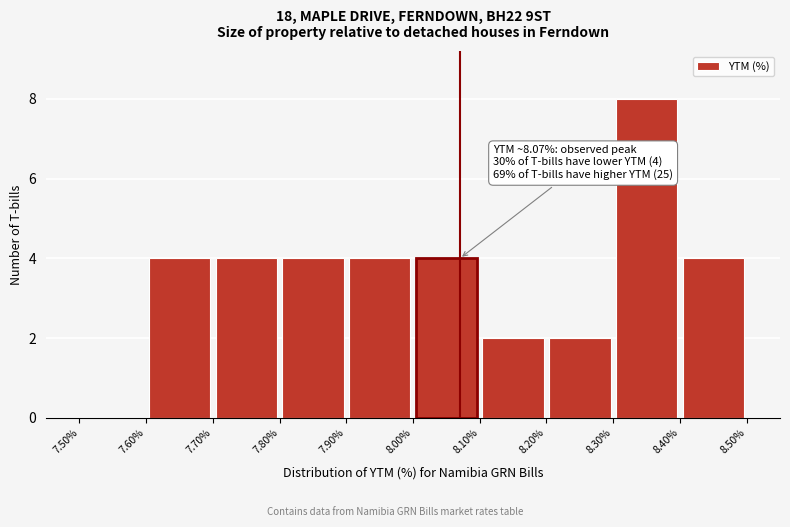

Over which range of the x-axis is the bar tallest?

8.30% to 8.40%